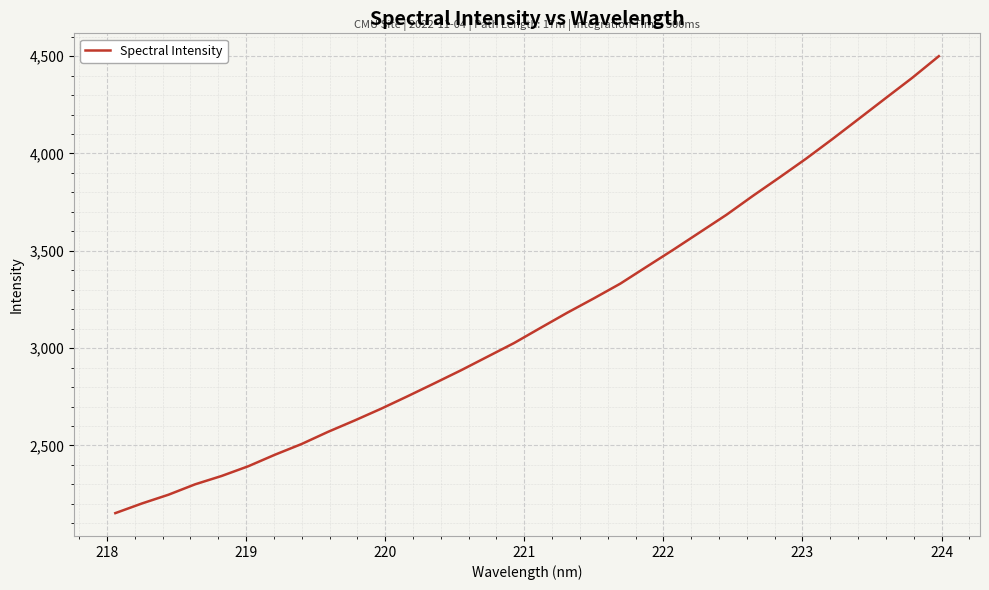

What is the difference between the maximum and minimum values?

2347.6